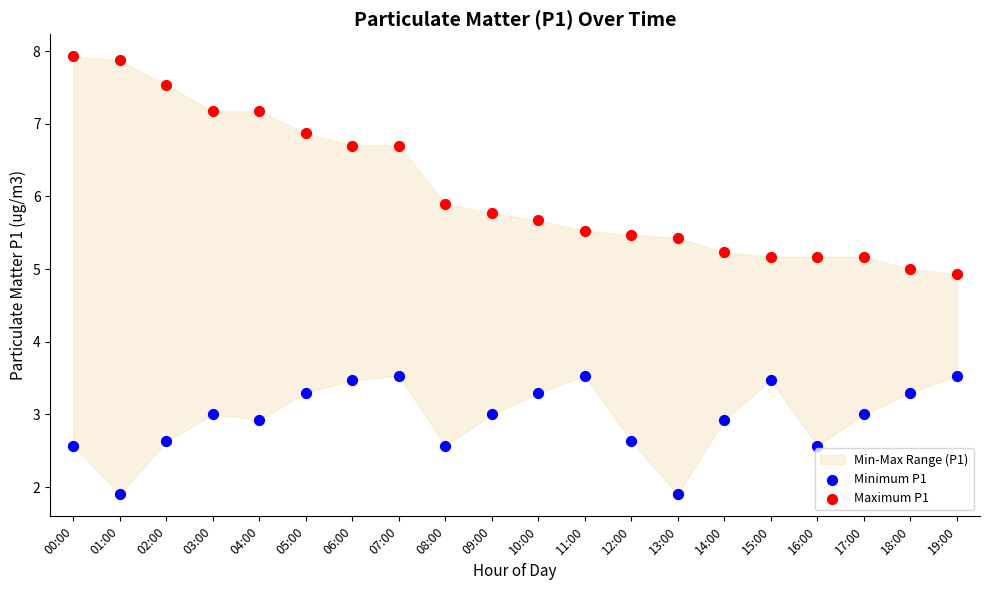

Across all data points, what is the range of Y values (max minus min)?

6.0